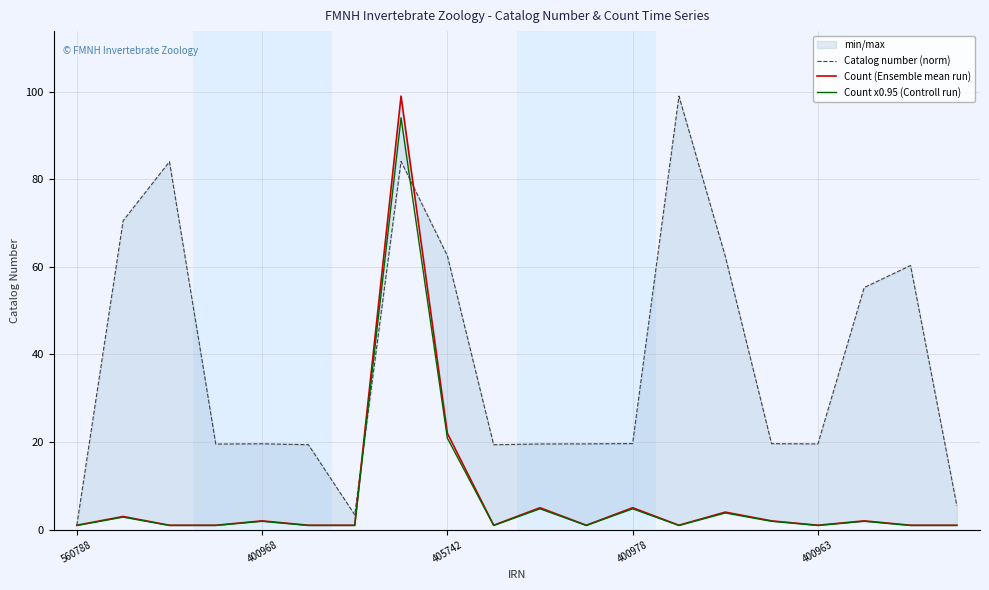

What is the highest value of the Count x0.95 (Controll run) series?

94.0